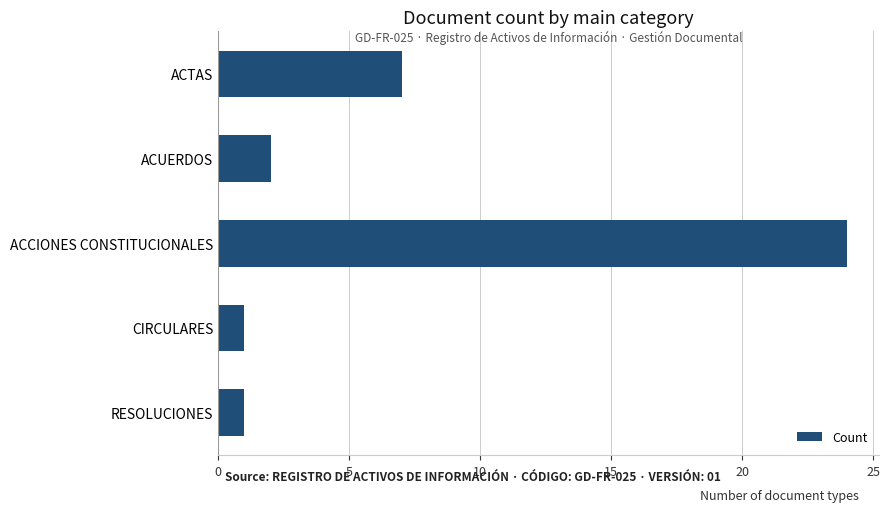

The value at ACTAS is 7. True or false?

True